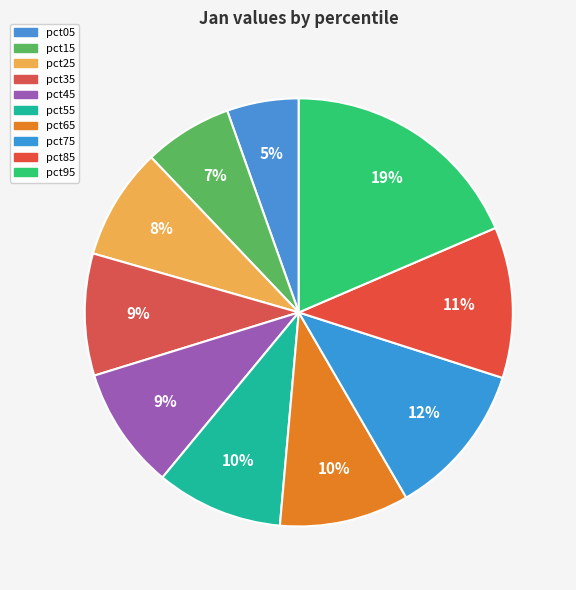

Does pct95 account for over 50% of the chart?

No